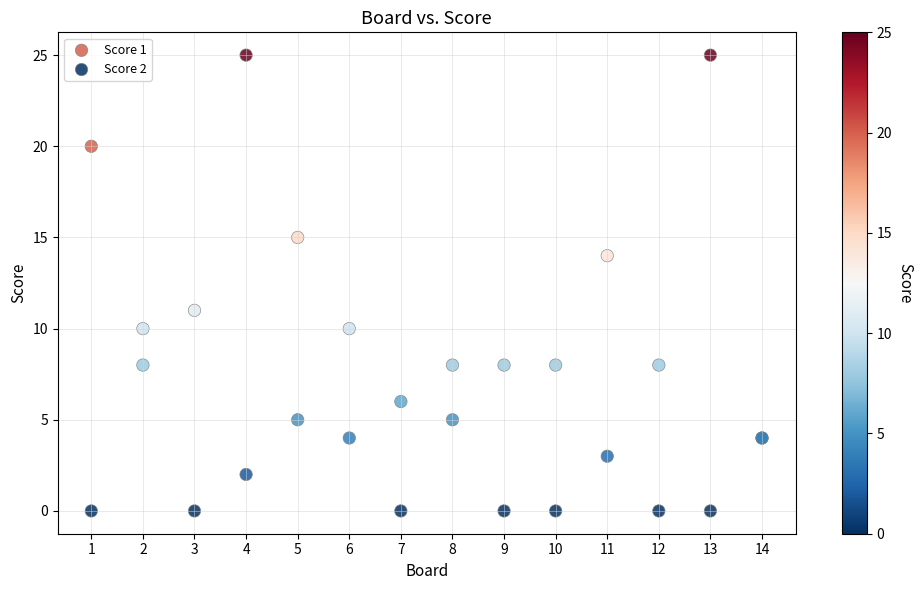

Which series reaches the minimum Y coordinate?

Score 2